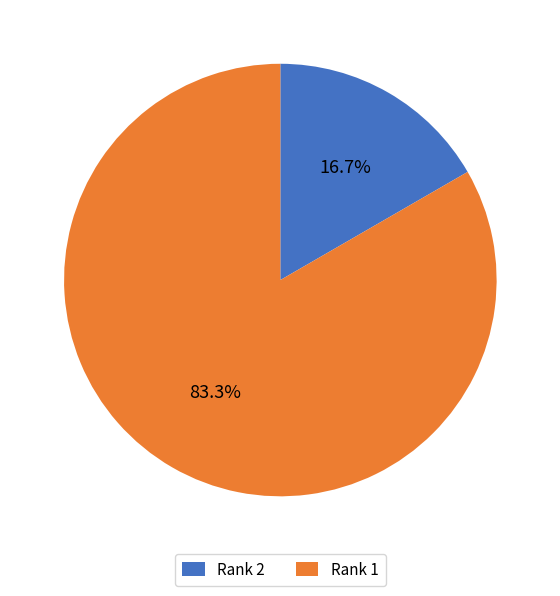

What is the majority slice?

Rank 1